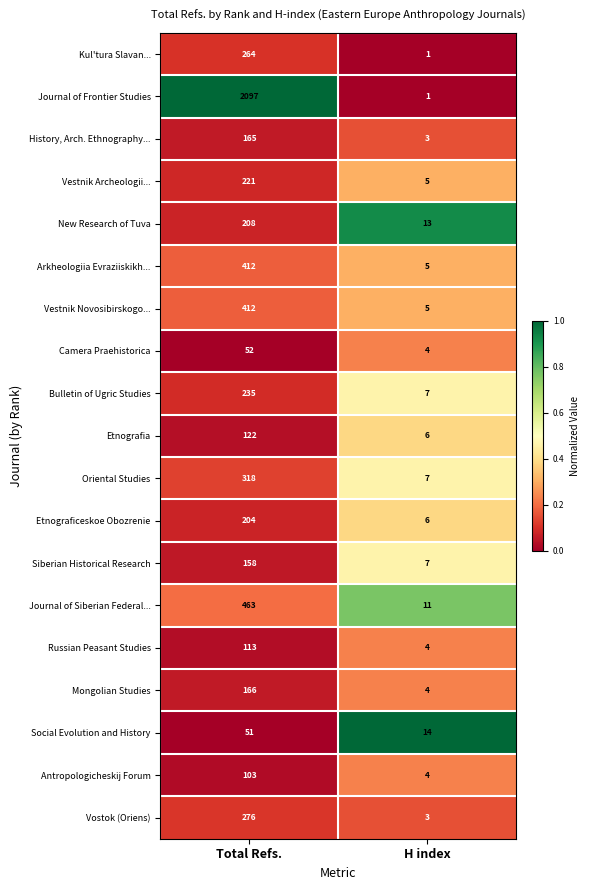

True or false: Etnografia has a value of 122 at Total Refs..

True